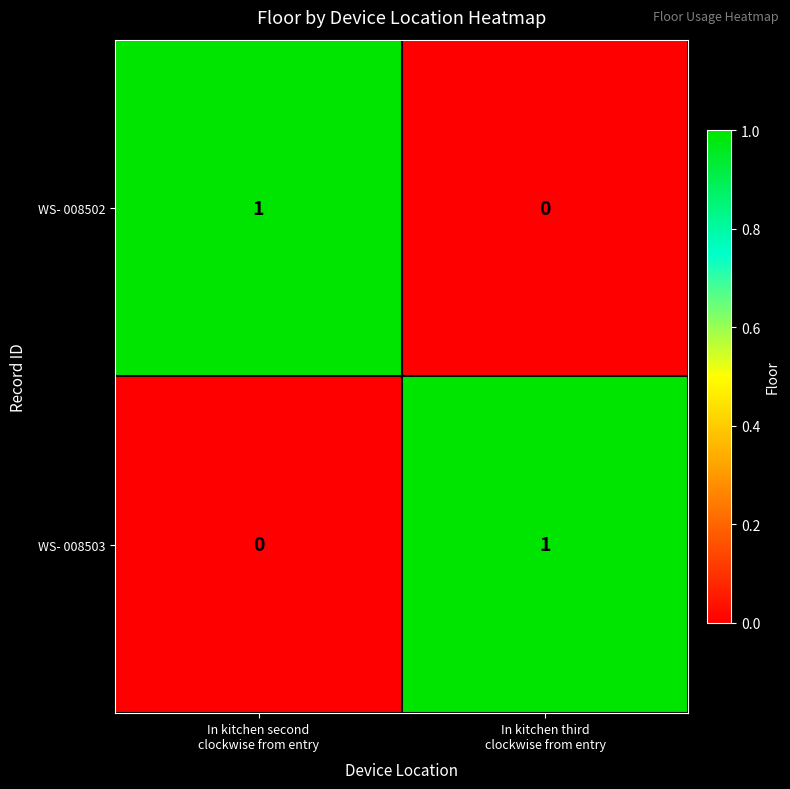

How many data points in WS- 008503 are less than 1?

1